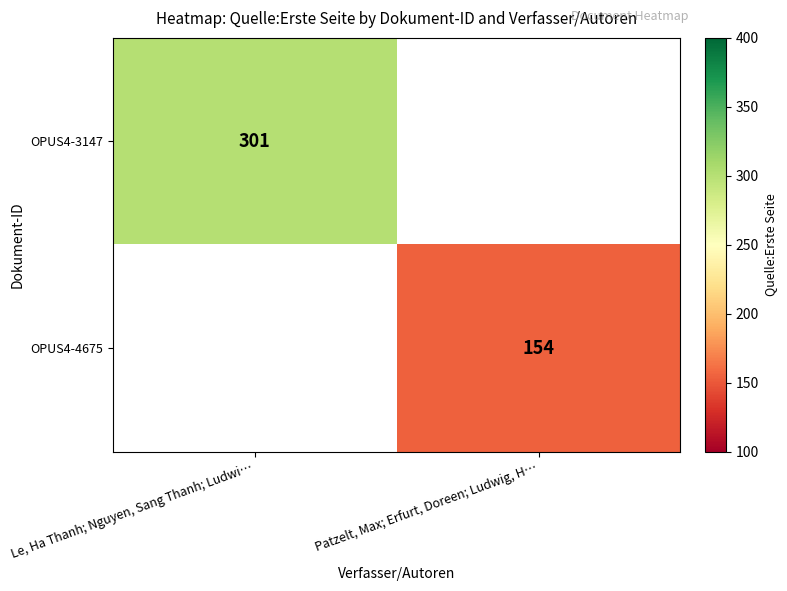

Between Patzelt, Max; Erfurt, Doreen; Ludwig, H… and Le, Ha Thanh; Nguyen, Sang Thanh; Ludwi…, which is larger?

Le, Ha Thanh; Nguyen, Sang Thanh; Ludwi…